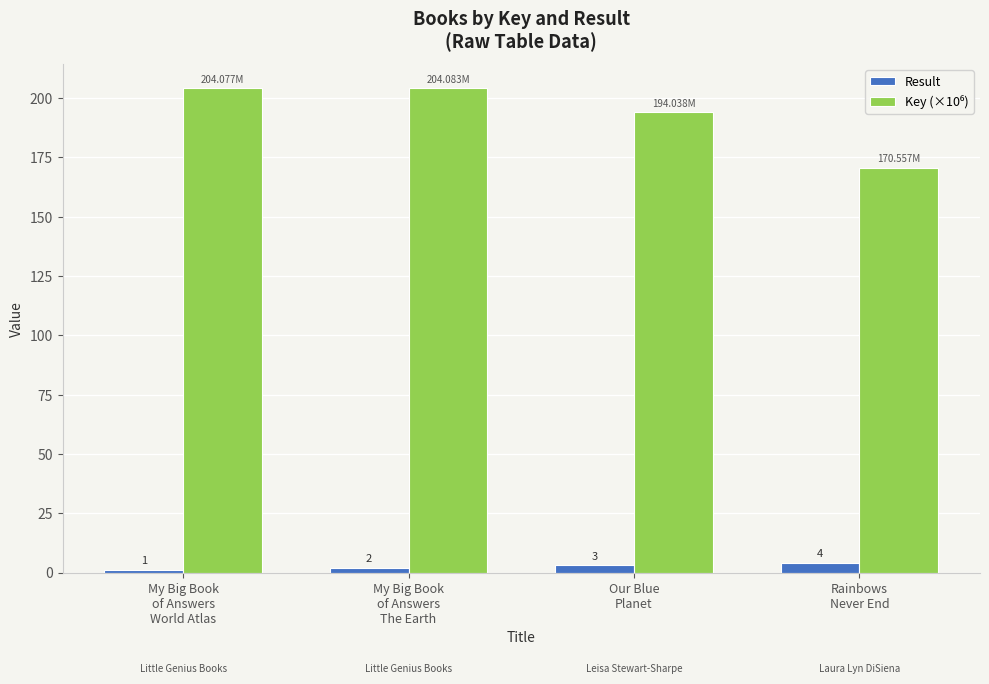

What is the sum of all Result values?

10.0